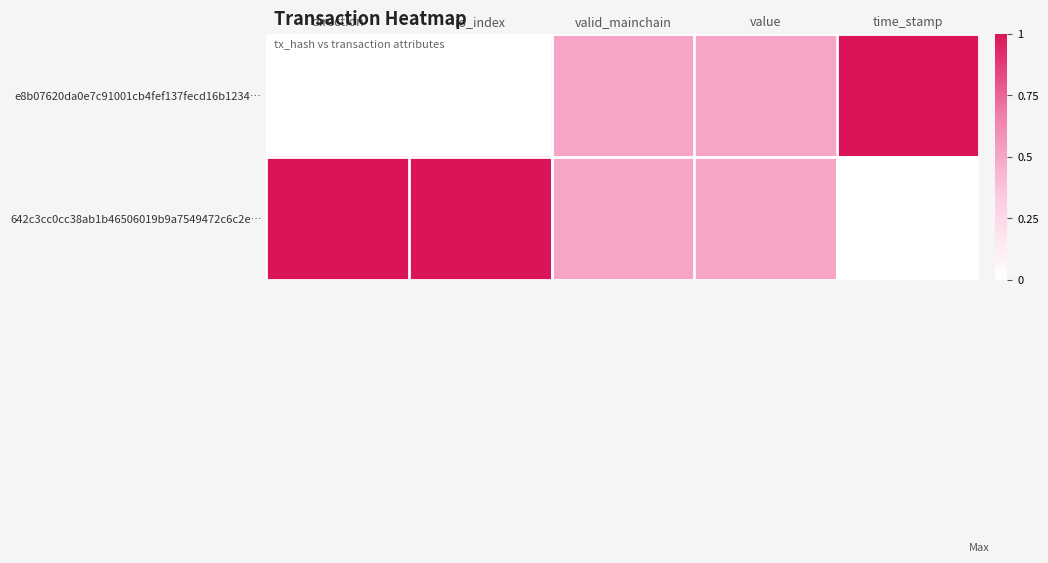

Which series has the largest range (max minus min)?

e8b07620da0e7c91001cb4fef137fecd16b1234…